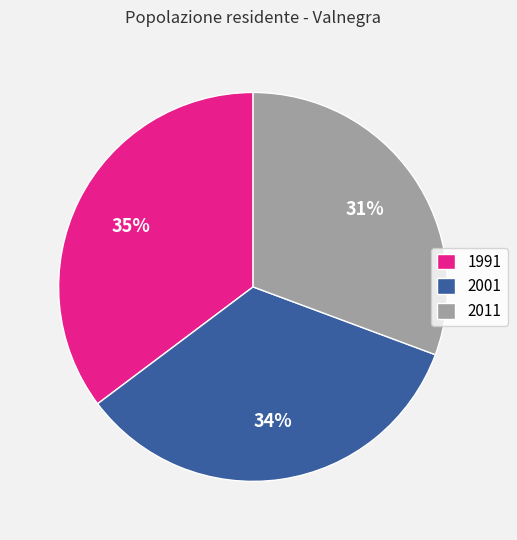

What is the largest slice in the pie chart?

1991